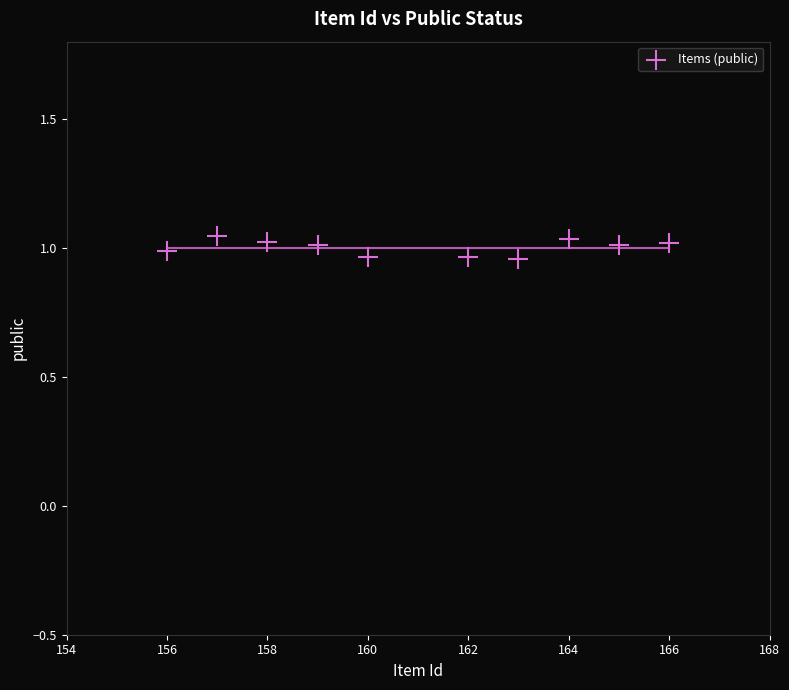

What is the range of X values (max minus min)?

10.0